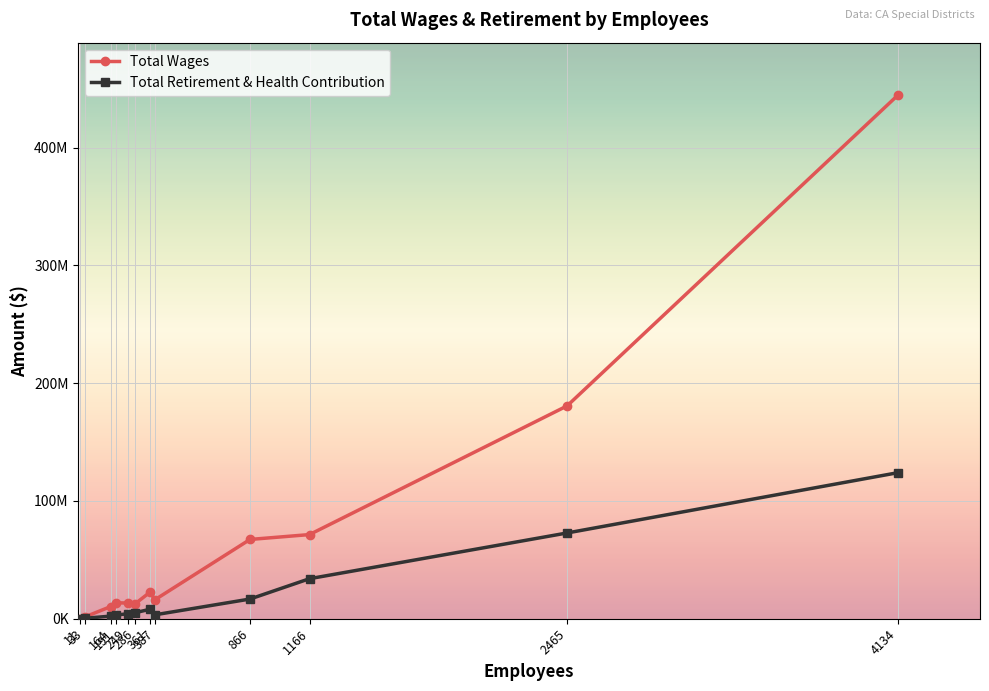

What is the sum of the Total Wages values at 866 and 1166?

138763712